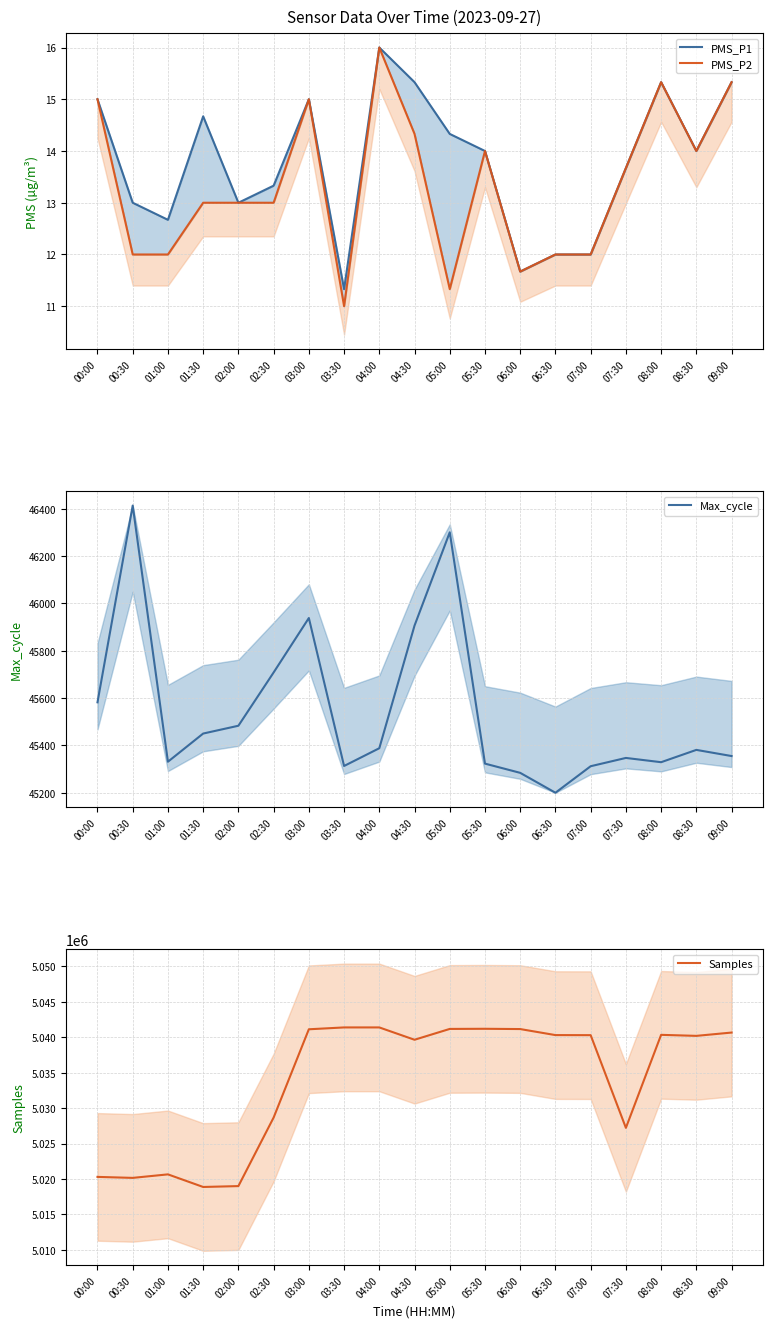

True or false: Max_cycle and PMS_P1 intersect in this chart.

False